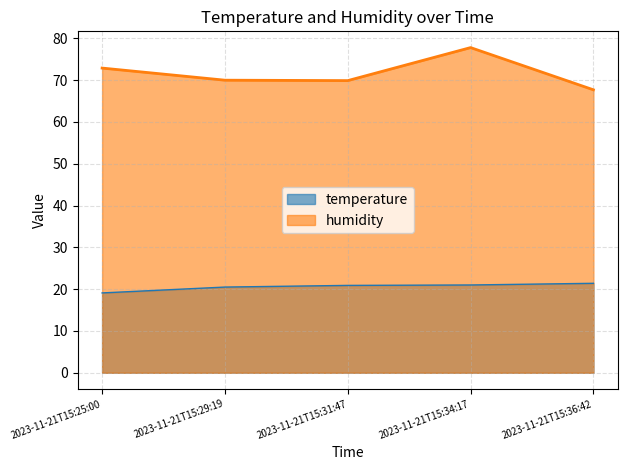

At which label is humidity closest to 72?

2023-11-21T15:25:00